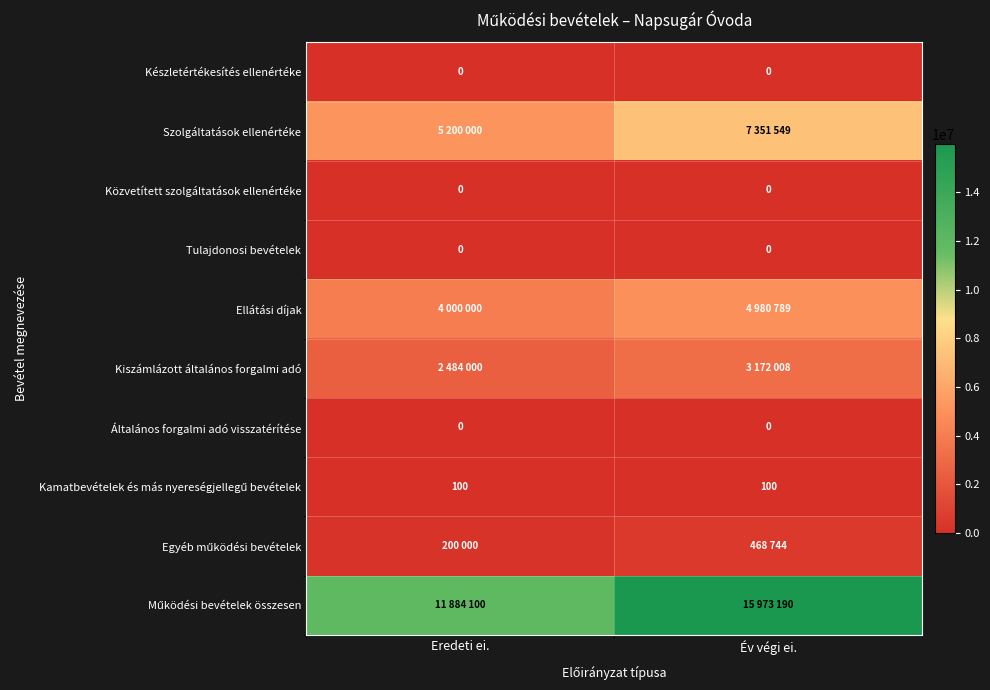

Which category has the highest value across all series?

Év végi ei.